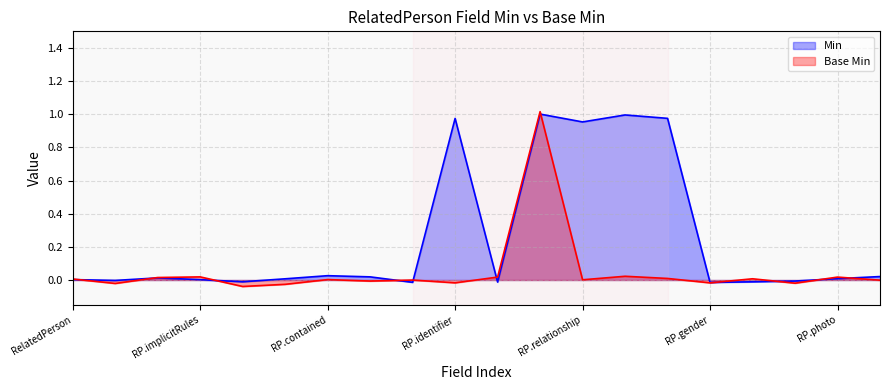

List the series in order of their peak value, lowest first.

Min, Base Min